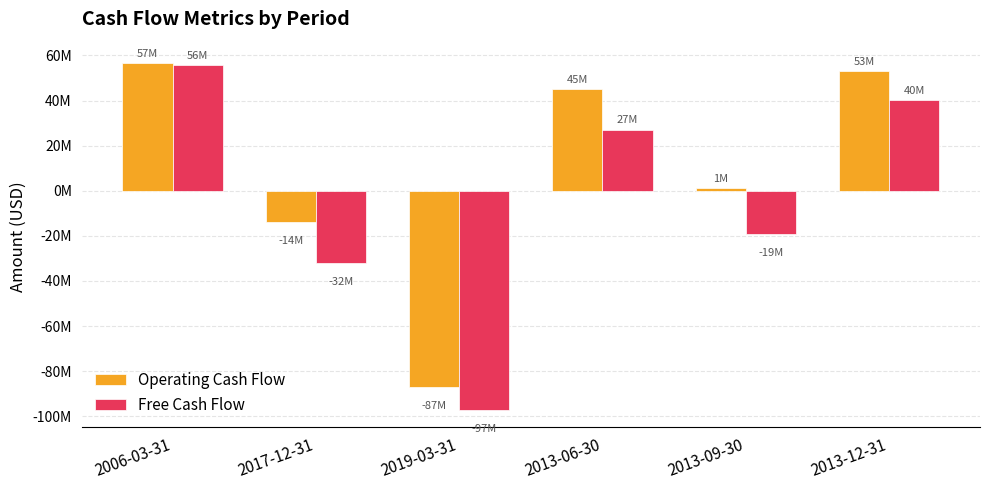

Does the chart contain stacked bars?

No